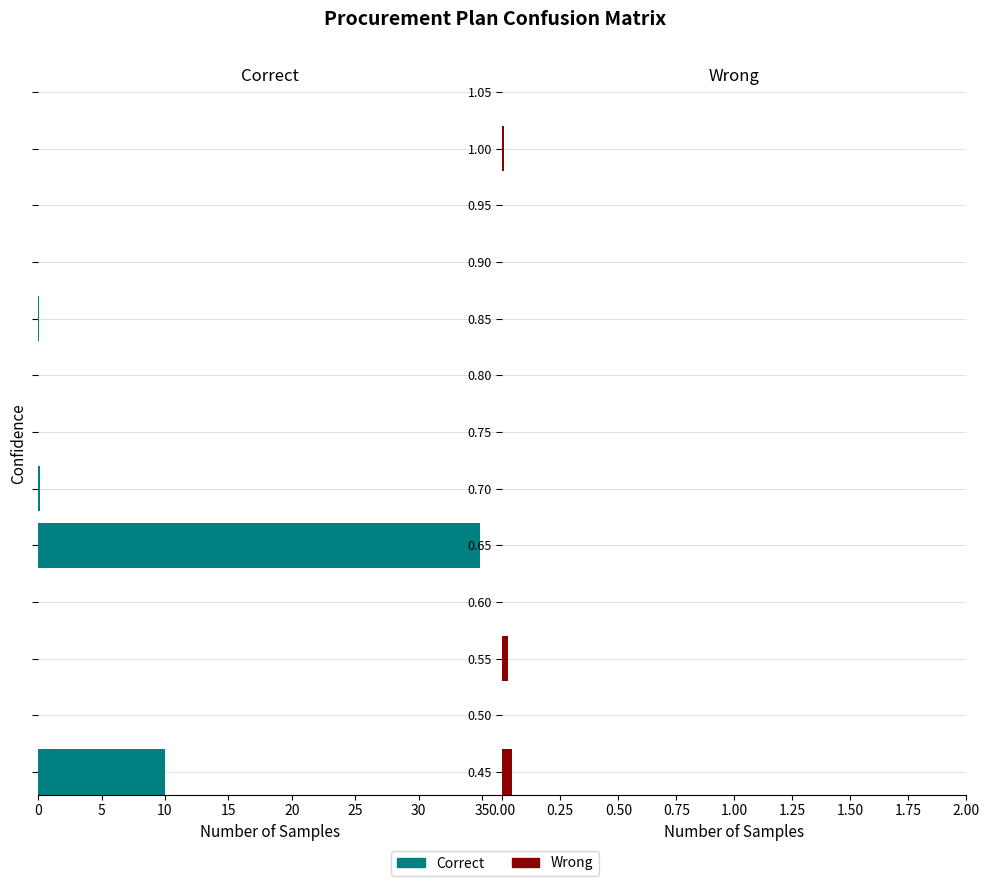

How many data points does each series have?

13